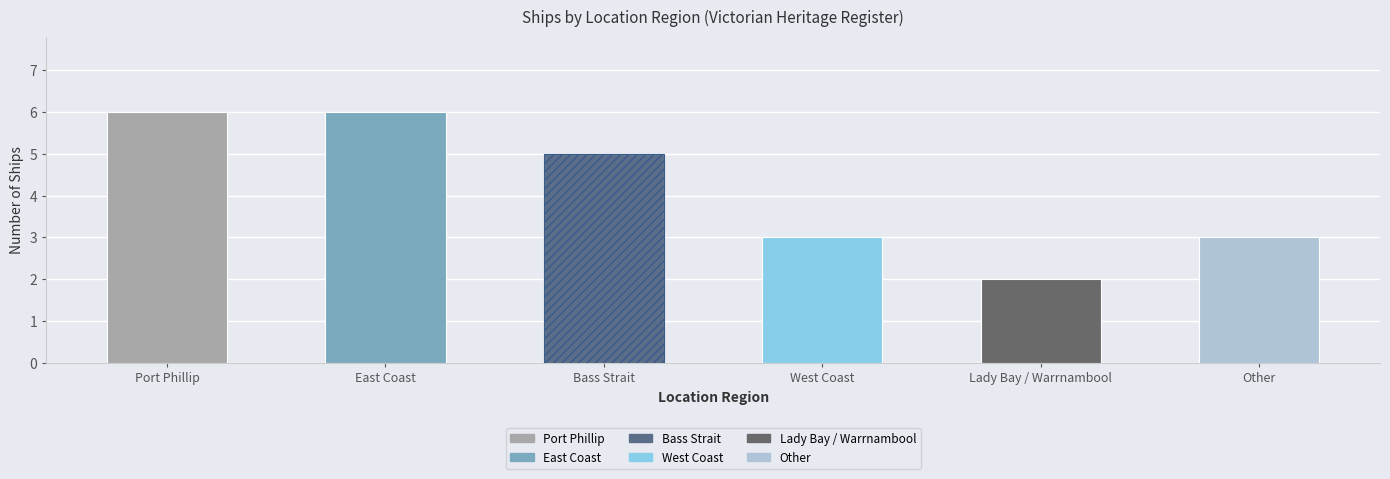

List the labels in order of value, smallest first.

Lady Bay / Warrnambool, West Coast, Other, Bass Strait, Port Phillip, East Coast